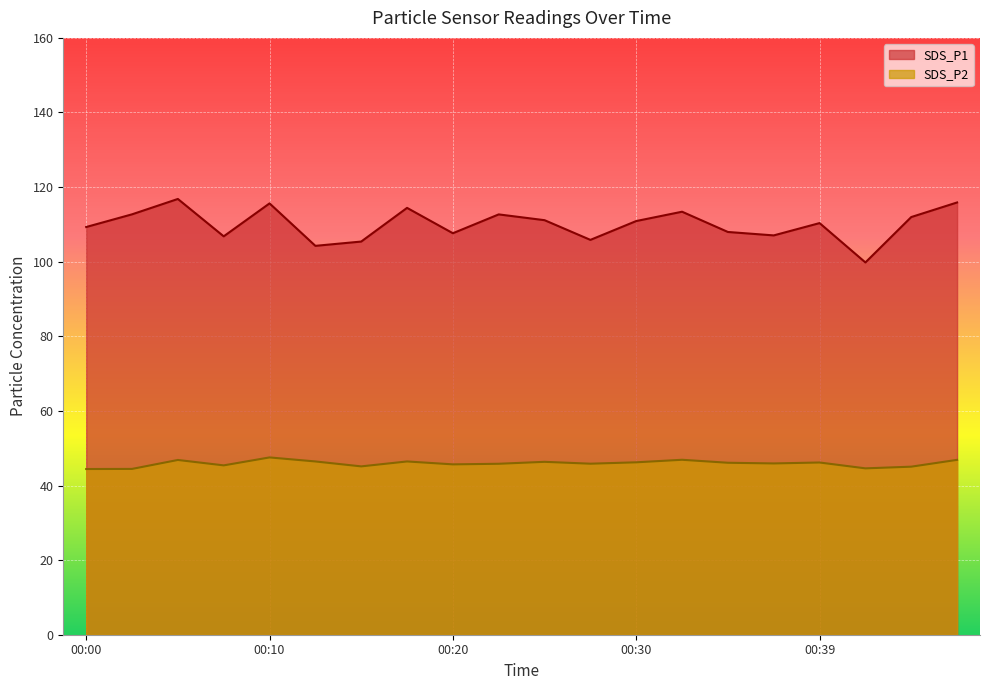

Rank the series at 00:47 from highest to lowest value.

SDS_P1, SDS_P2